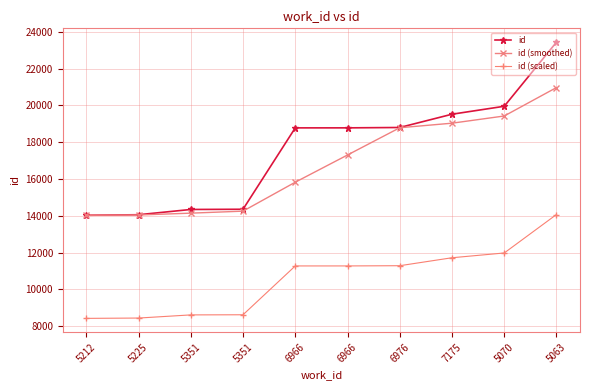

The id (scaled) series shows 11269.2 at 6966. True or false?

True